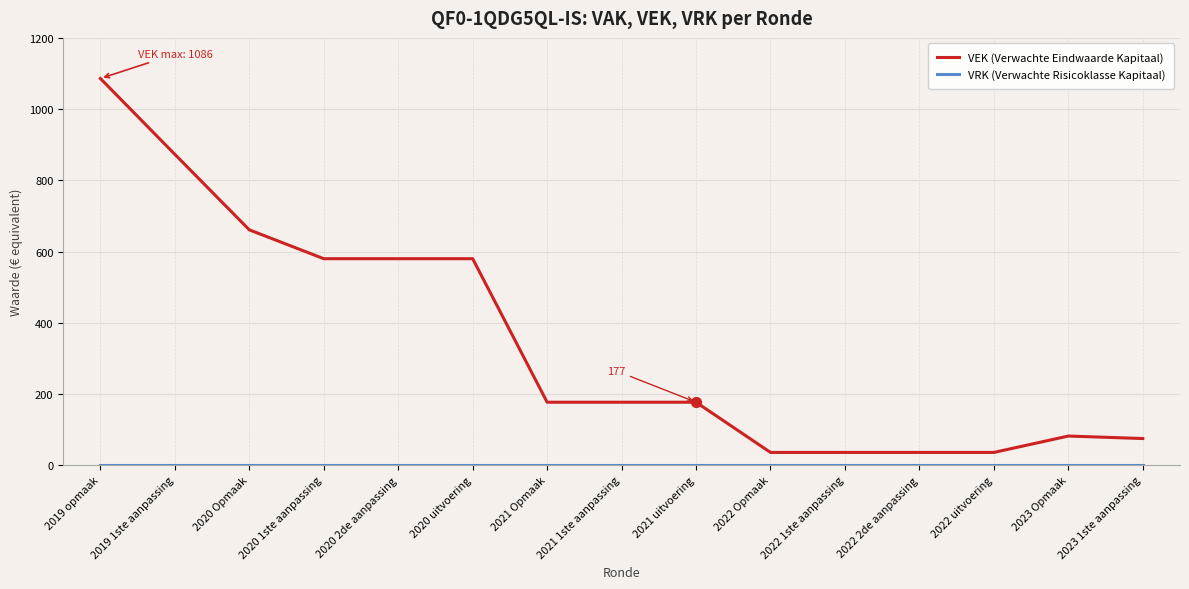

Which series has the largest range (max minus min)?

VEK (Verwachte Eindwaarde Kapitaal)